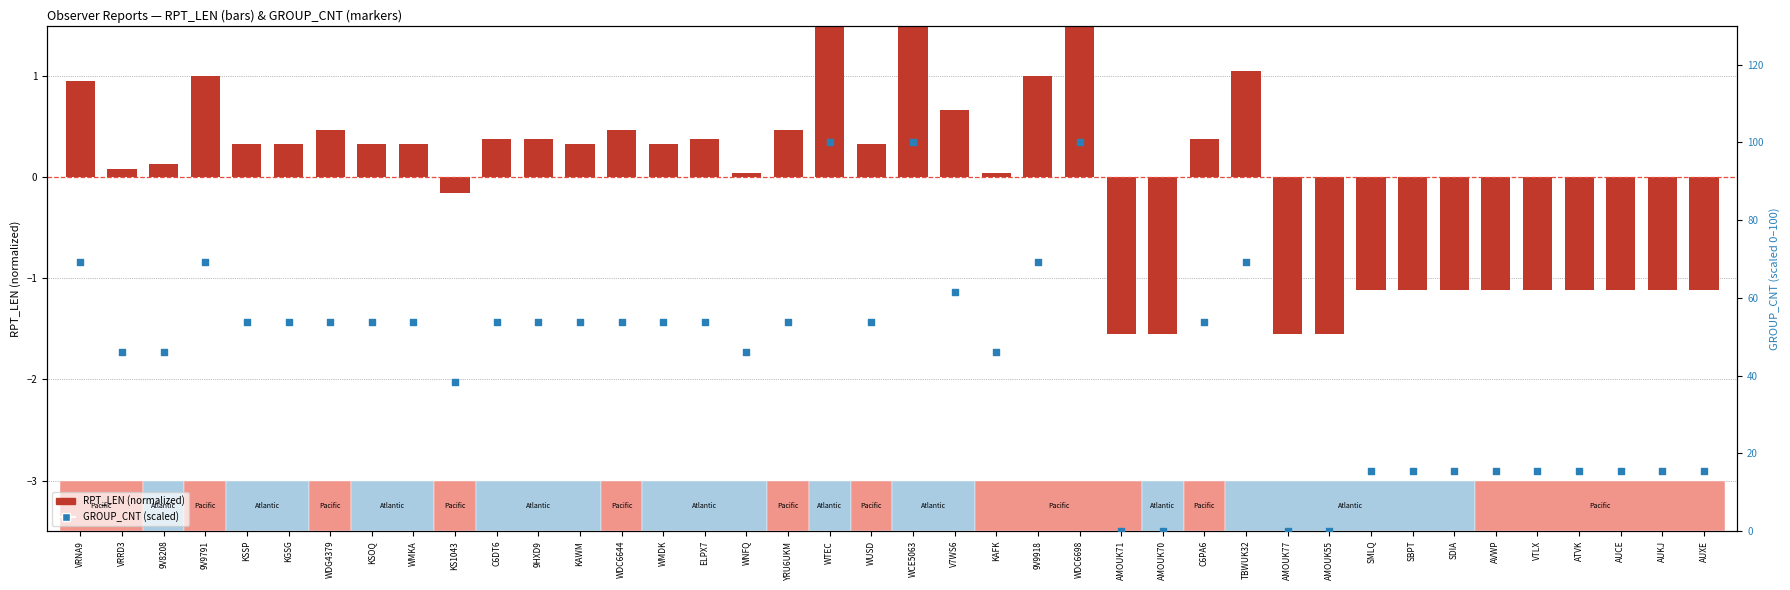

What is the total value across all series at 9V9791?

70.2